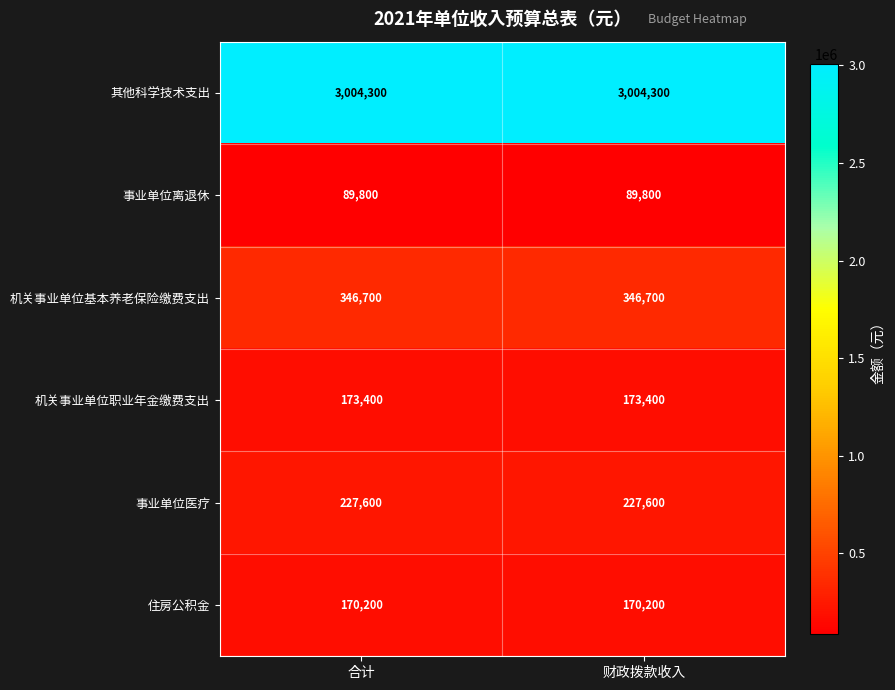

Which series has the largest total across all categories?

其他科学技术支出